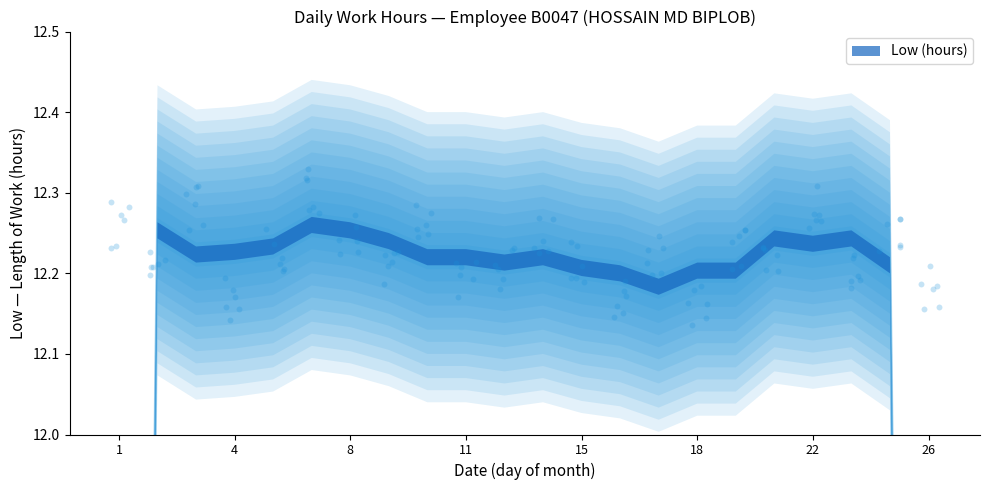

Which has a higher value, 14 or 25?

14